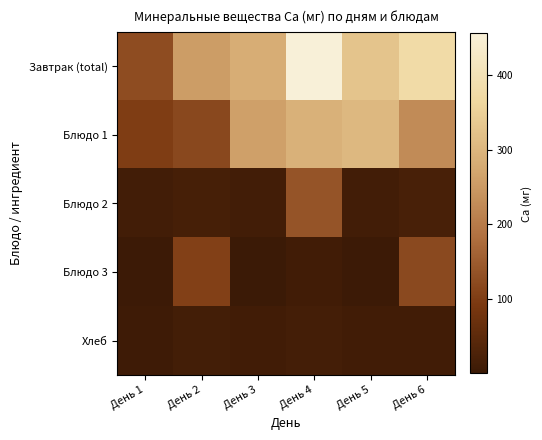

Reading left to right, what are all the values shown in this chart?

Завтрак (total): День 1=125.8	День 2=254.8	День 3=283.6	День 4=455.7	День 5=327.5	День 6=376.5
Блюдо 1: День 1=100.7	День 2=118.7	День 3=261.5	День 4=292.0	День 5=304.9	День 6=226.7
Блюдо 2: День 1=11.0	День 2=16.3	День 3=12.6	День 4=138.5	День 5=11.2	День 6=20.4
Блюдо 3: День 1=2.2	День 2=106.0	День 3=0.2	День 4=9.2	День 5=2.2	День 6=120.2
Хлеб: День 1=6.9	День 2=13.8	День 3=9.2	День 4=16.0	День 5=9.2	День 6=9.2